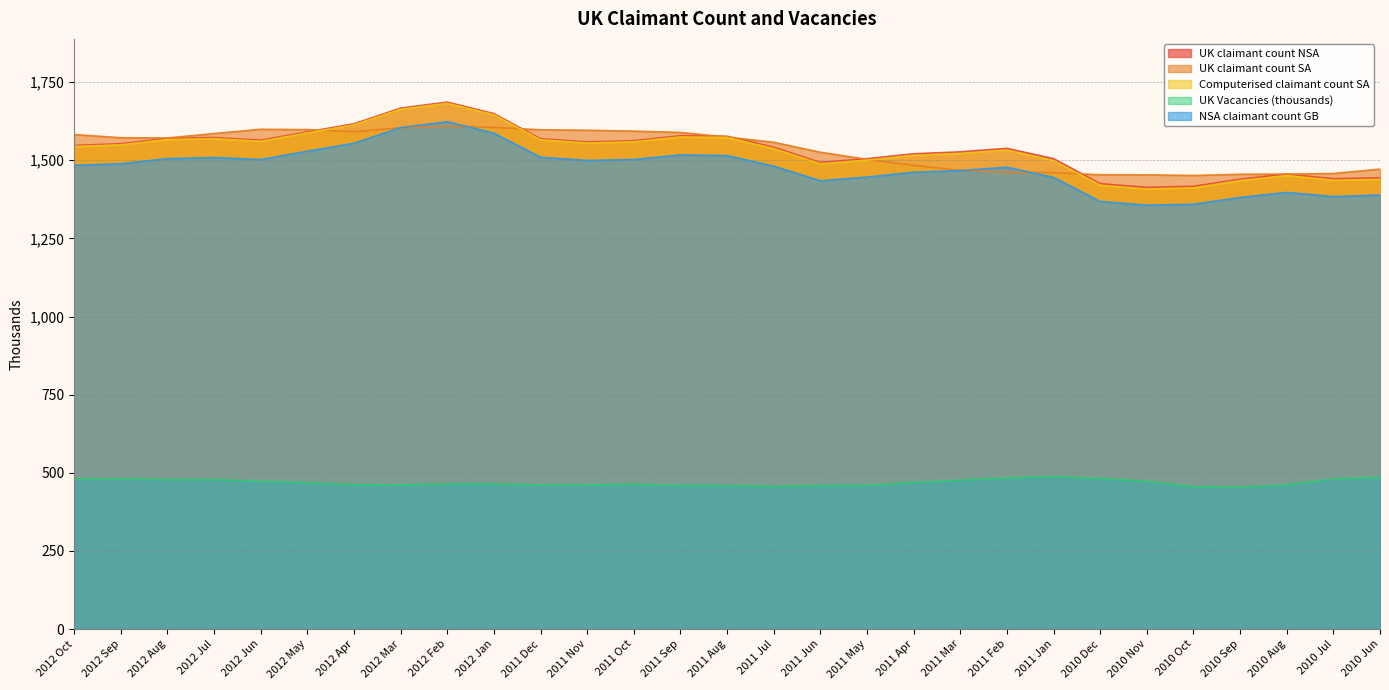

True or false: UK Vacancies (thousands) and Computerised claimant count SA intersect in this chart.

False